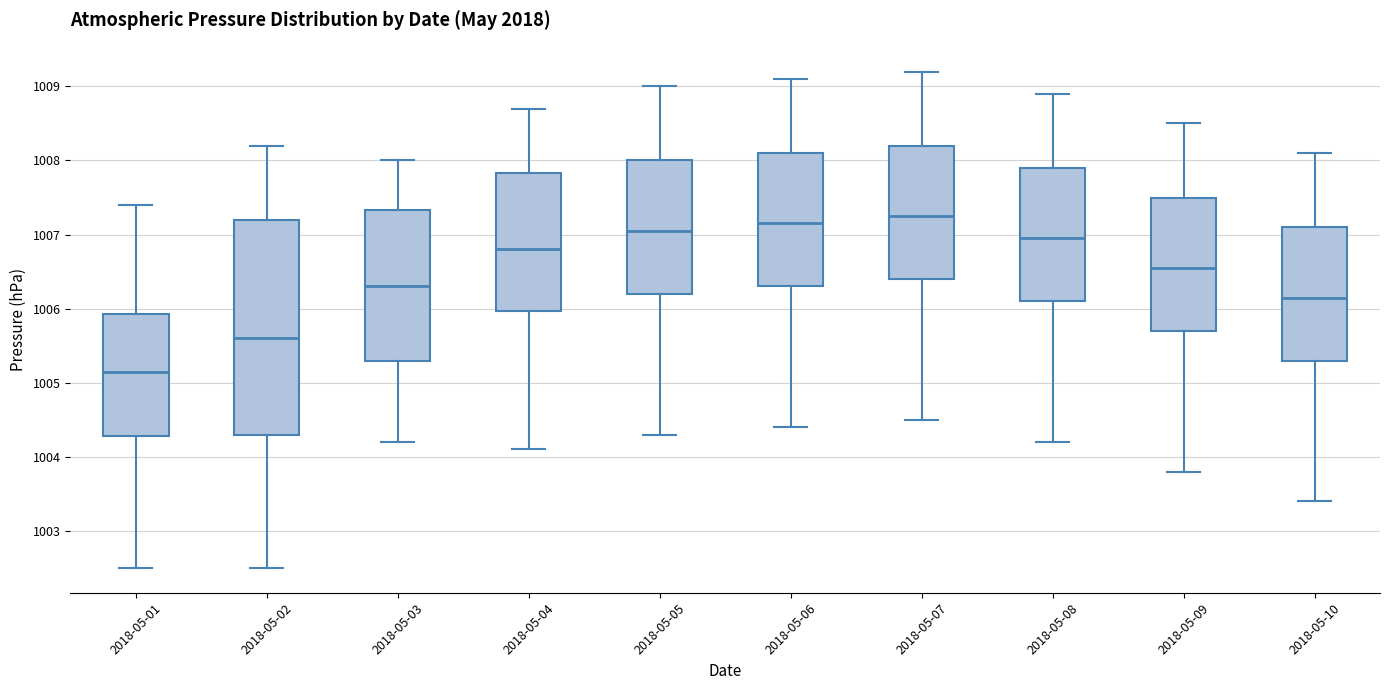

Which box has the lowest median line?

2018-05-01